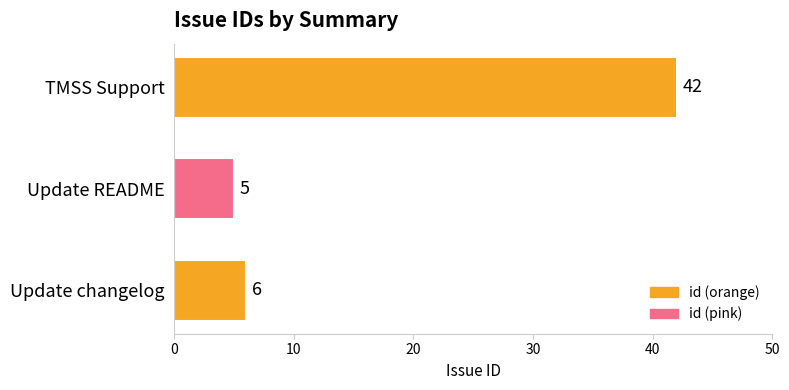

What is the minimum value shown in the chart?

5